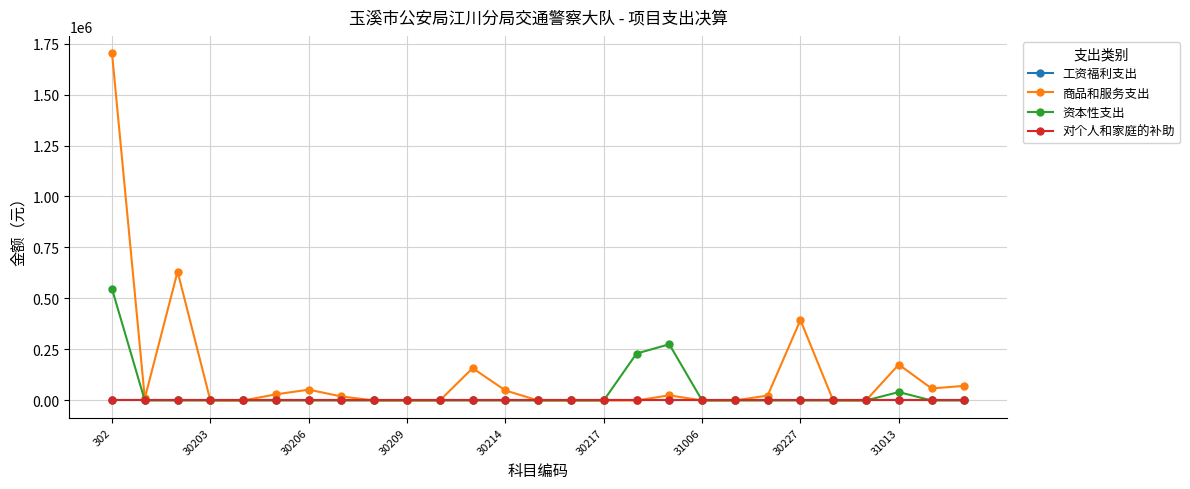

True or false: 工资福利支出 and 对个人和家庭的补助 intersect in this chart.

False